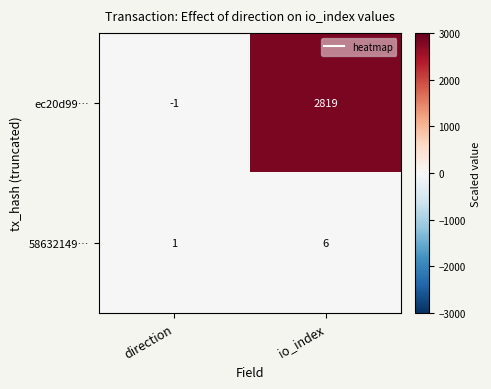

Count the number of data series in this chart.

2